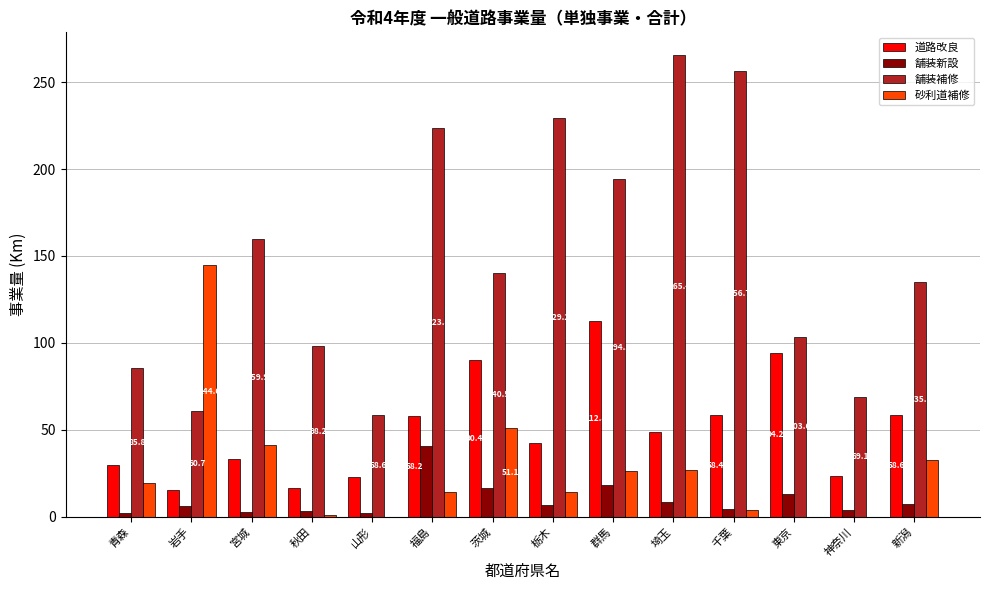

Are the bars horizontal?

No